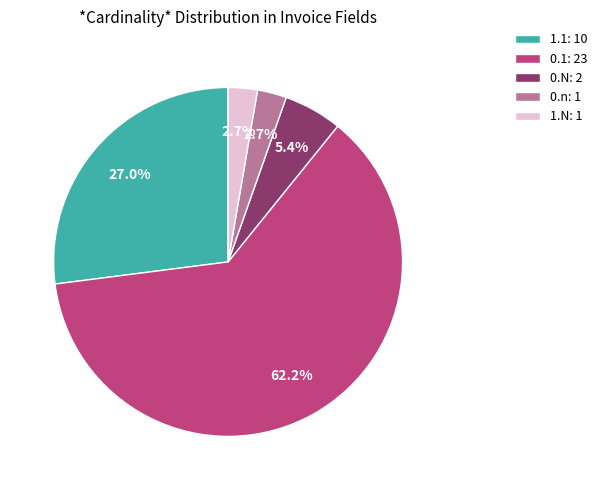

Is 0.1: 23 the majority of the pie?

Yes